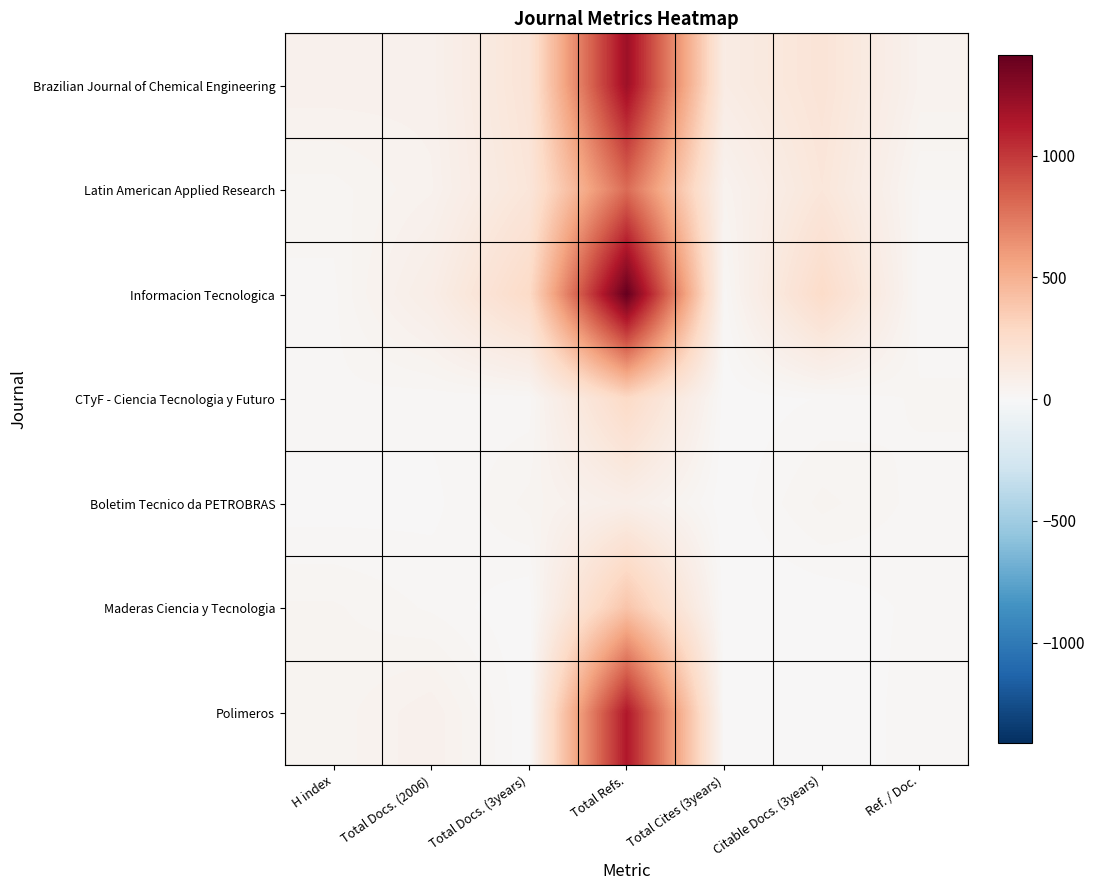

What is the total value across all series at Total Cites (3years)?

174